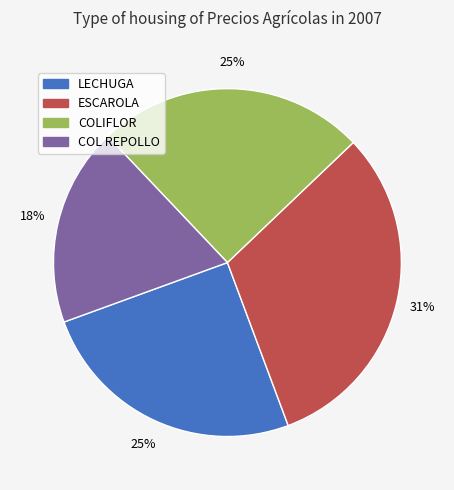

To the nearest percent, what percentage of the pie is ESCAROLA?

31%